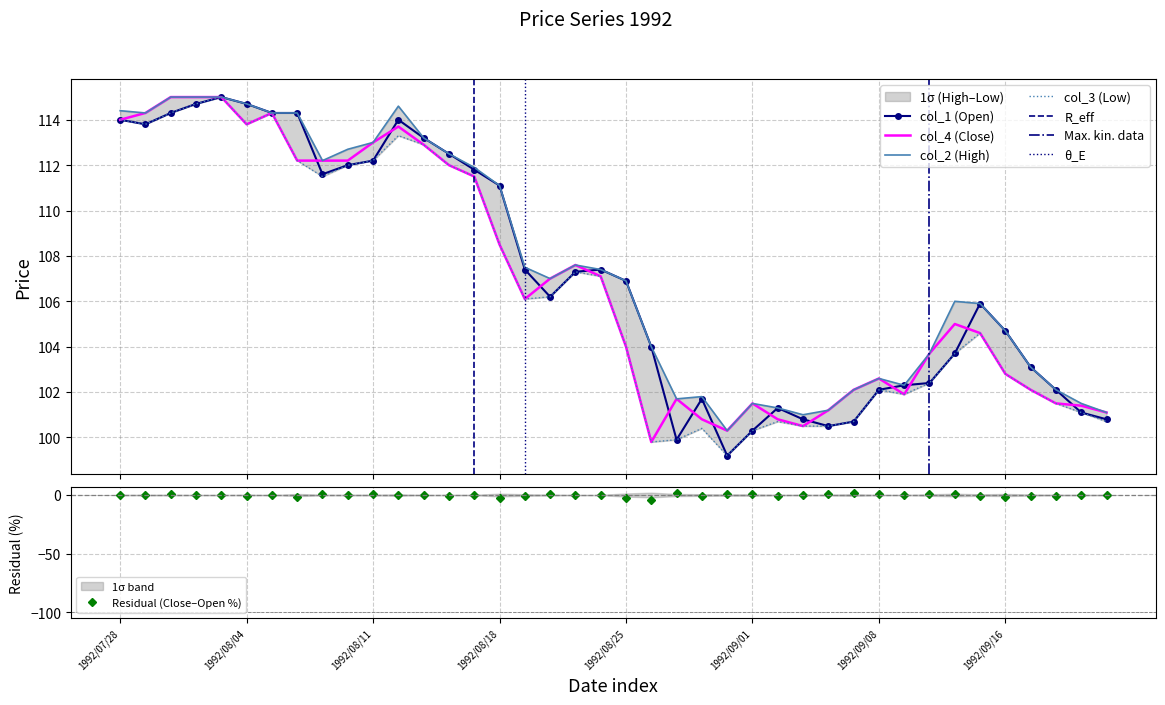

True or false: col_2 and col_4 intersect in this chart.

False